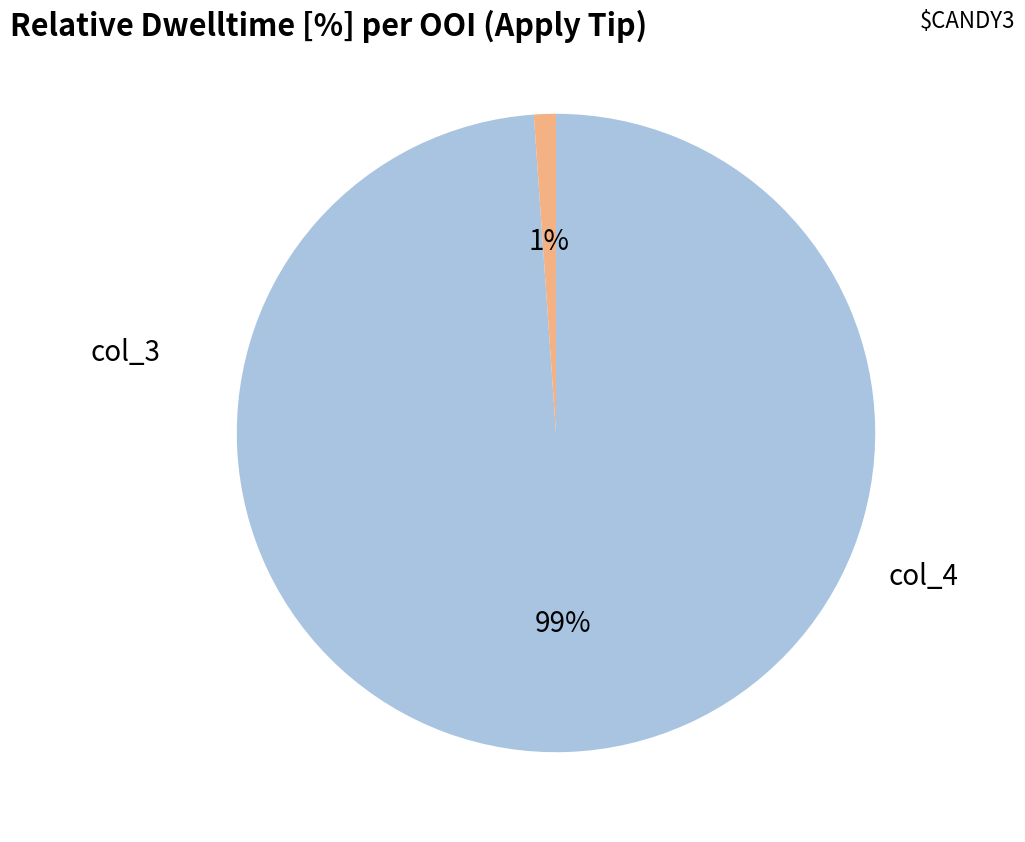

Does any single category account for the majority?

Yes